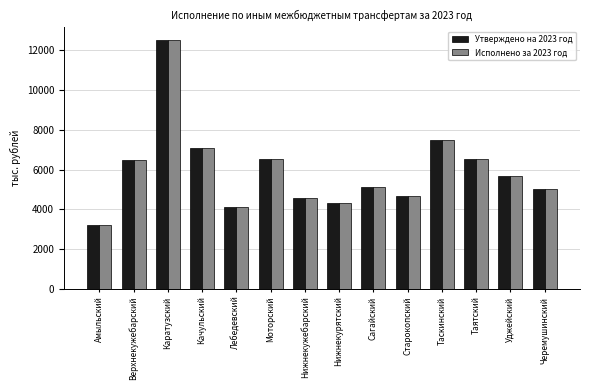

At which category is the sum across all series the highest?

Каратузский